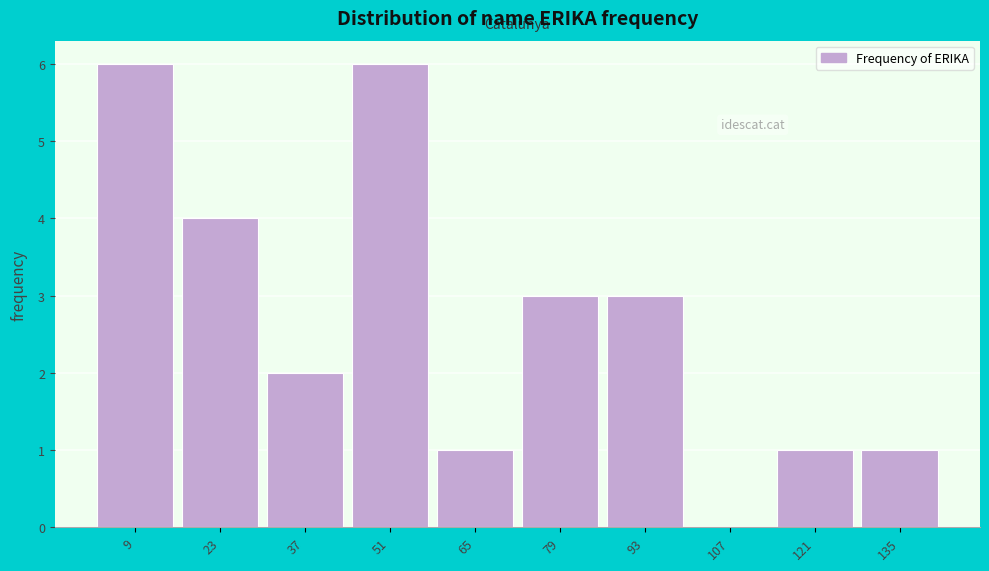

Reading right to left, list all the values displayed in this chart.

135=1	121=1	107=0	93=3	79=3	65=1	51=6	37=2	23=4	9=6